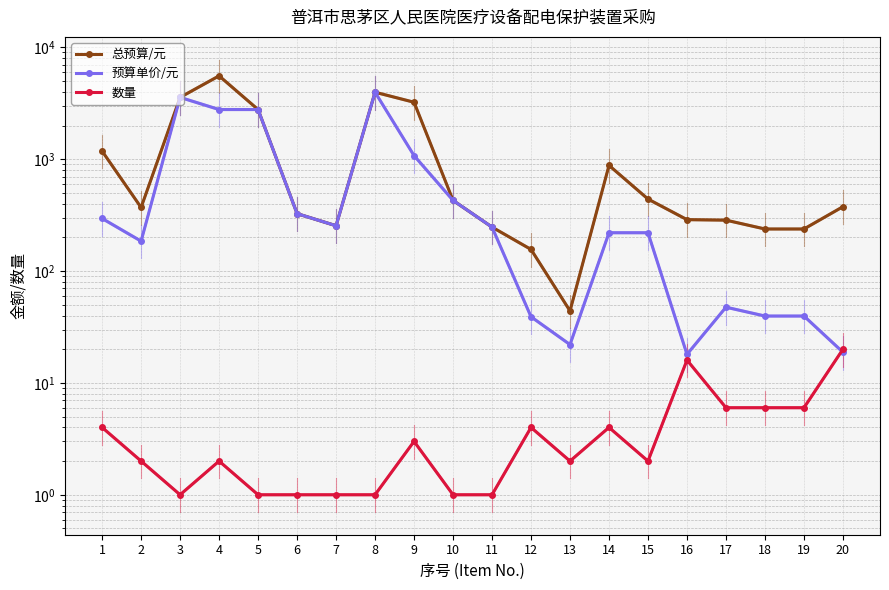

What are all the series names shown in the legend?

总预算/元, 预算单价/元, 数量